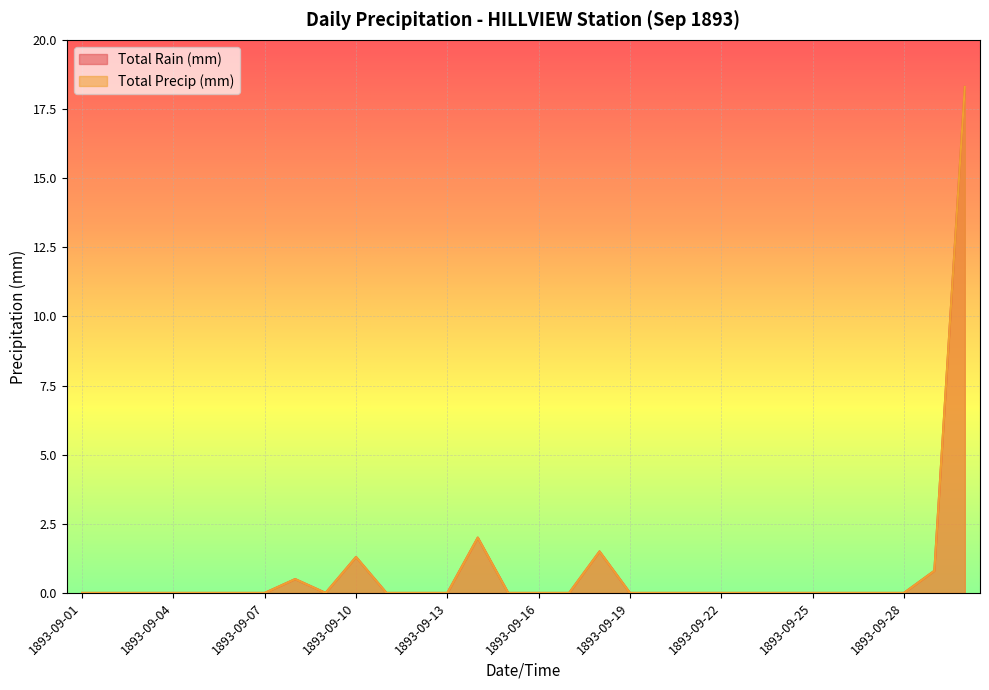

Which category has the highest value across all series?

1893-09-30